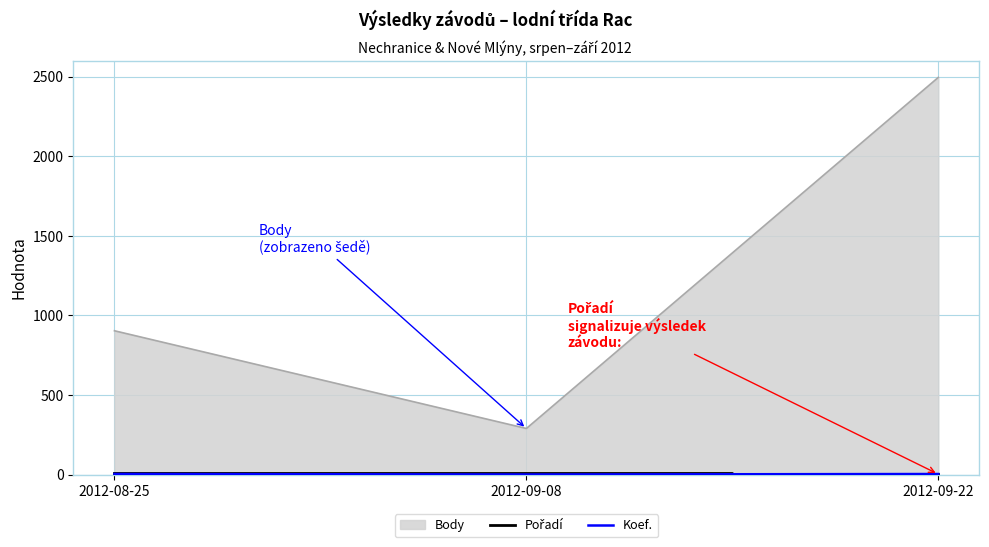

Count the number of data series in this chart.

3